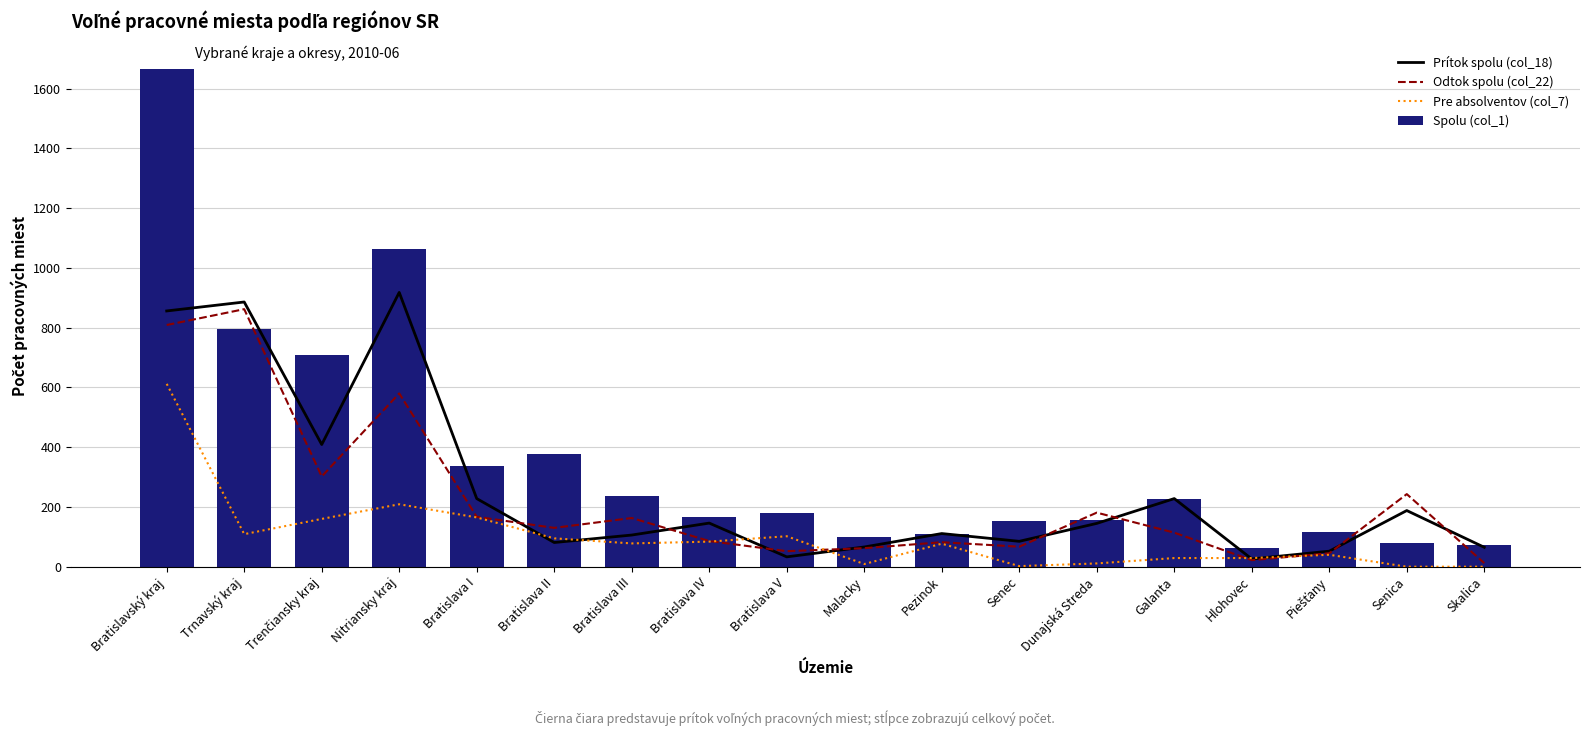

Reading left to right, transcribe all the data shown in this chart.

Prítok spolu (col_18): 856	886	409	918	228	81	106	146	33	66	111	85	145	228	26	52	188	65
Odtok spolu (col_22): 809	862	302	580	167	130	163	86	52	62	82	67	181	114	22	45	243	12
Pre absolventov (col_7): 612	109	160	209	165	95	78	84	102	9	77	2	11	29	29	40	0	0
Spolu (col_1): 1665	796	710	1064	338	377	238	167	181	101	110	153	158	225	61	116	80	74